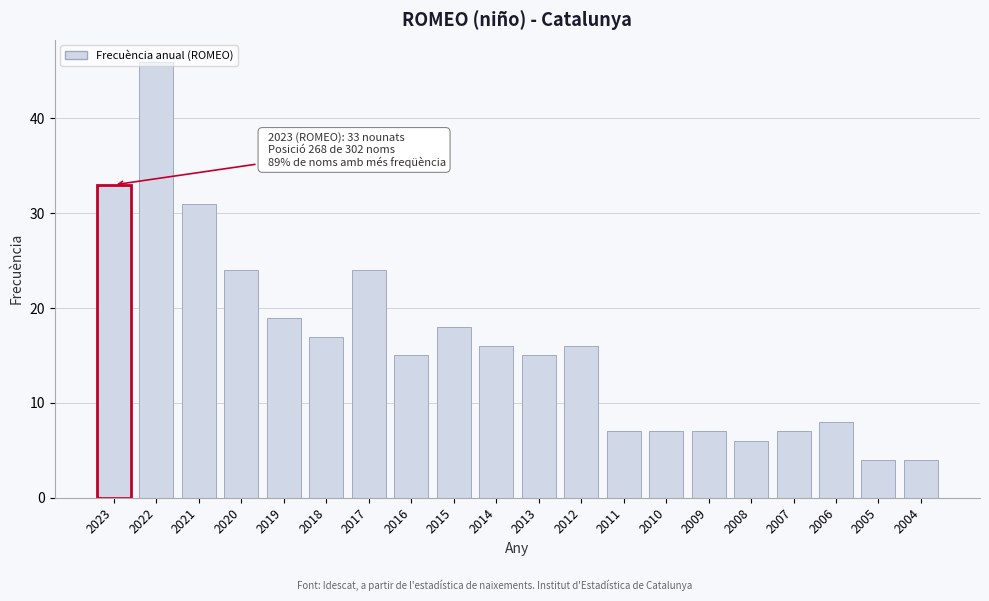

The value at 2015 is 32. True or false?

False